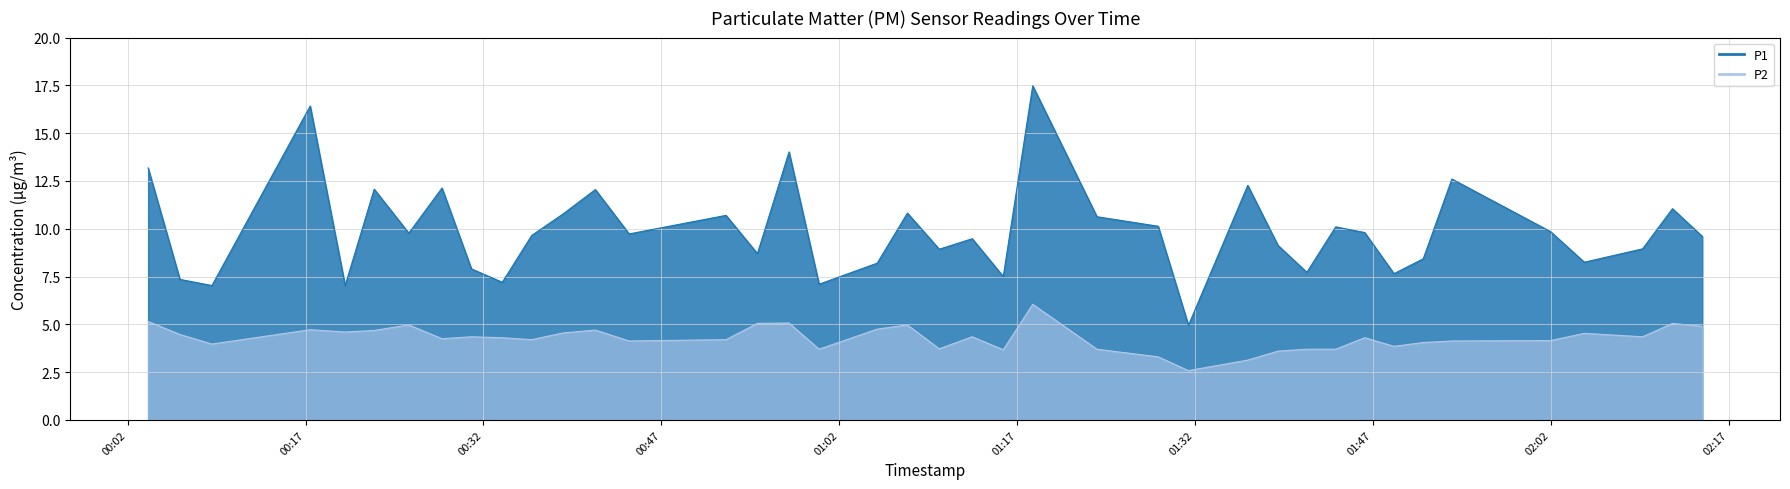

What is the spread (max minus min) of values at 2022-09-09T01:23:44?

6.9